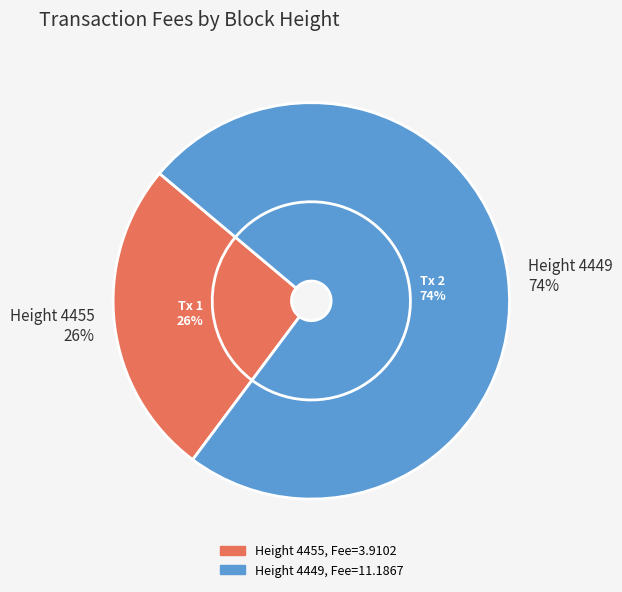

True or false: 4455 accounts for 26% of the total.

True